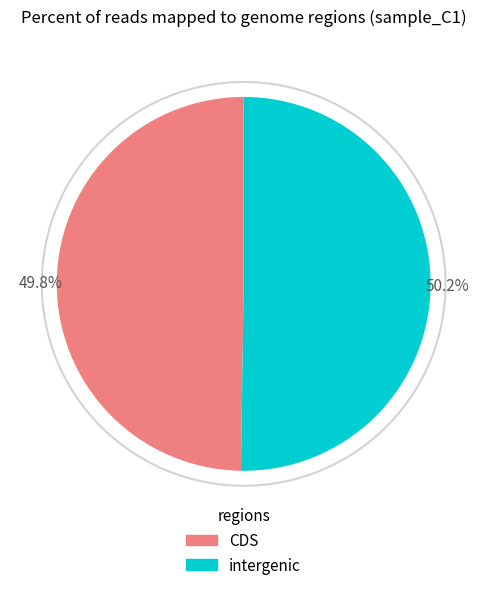

Is there any slice that represents more than half of the pie?

Yes